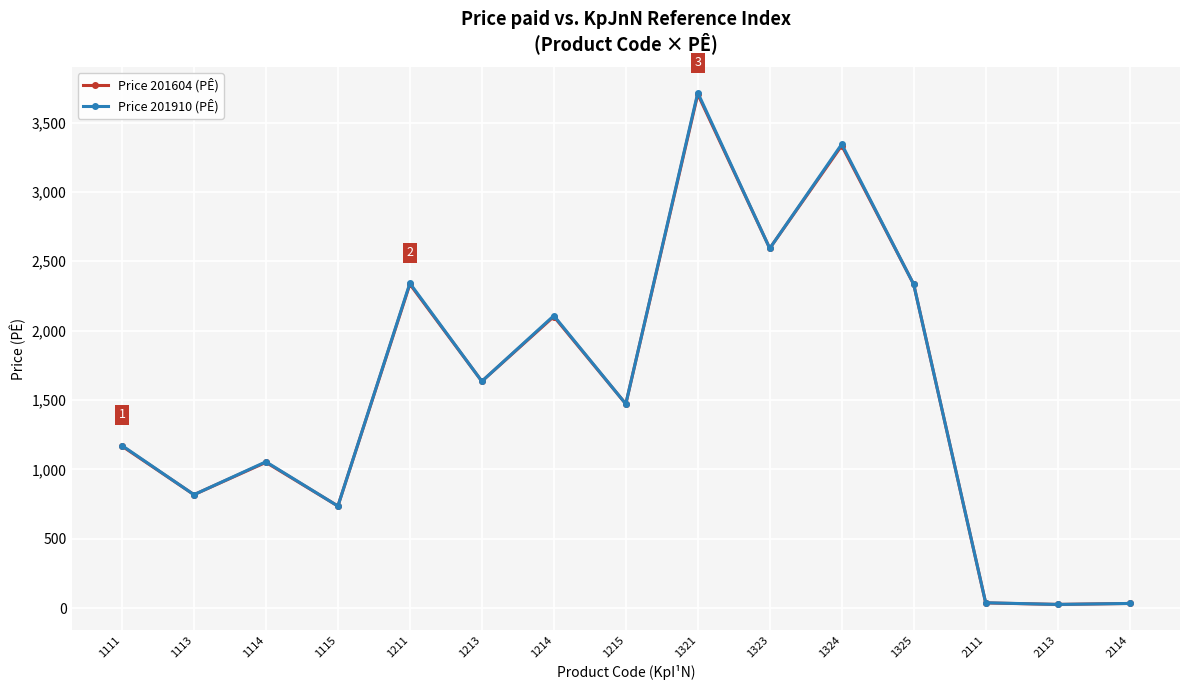

Is it true that Price 201604 (PÊ) equals 3334 at 1324?

True